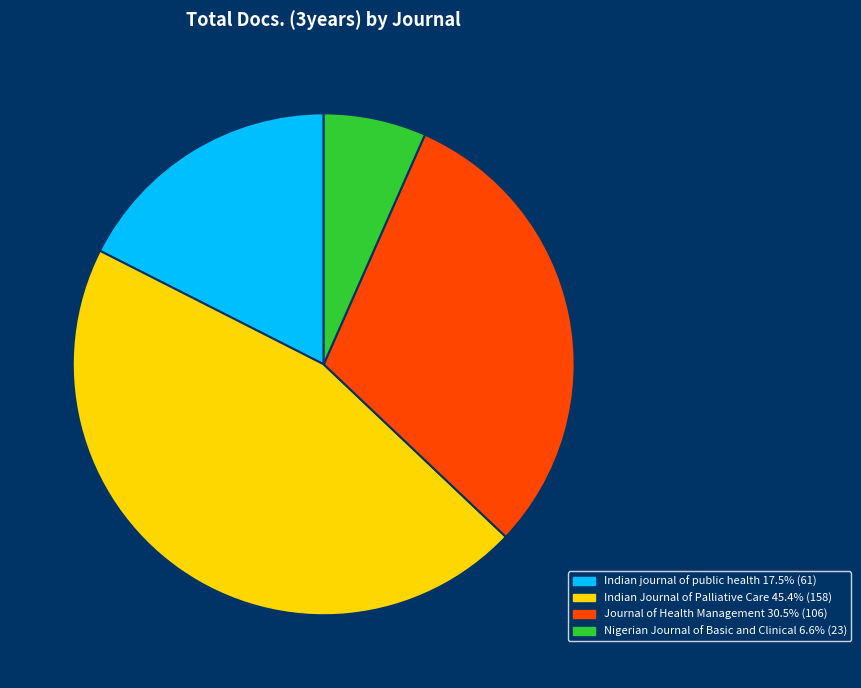

Is there a majority slice in this chart?

No